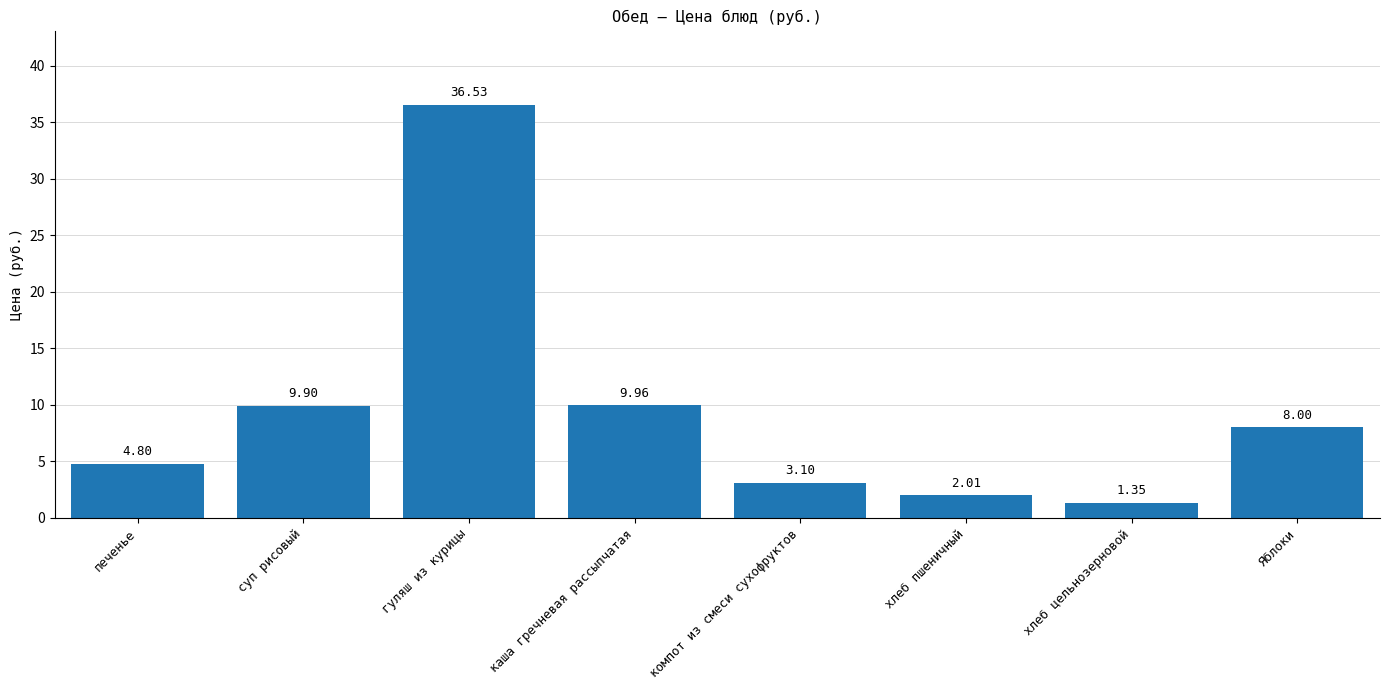

Rank the categories by value from highest to lowest.

гуляш из курицы, каша гречневая рассыпчатая, суп рисовый, Яблоки, печенье, компот из смеси сухофруктов, хлеб пшеничный, хлеб цельнозерновой